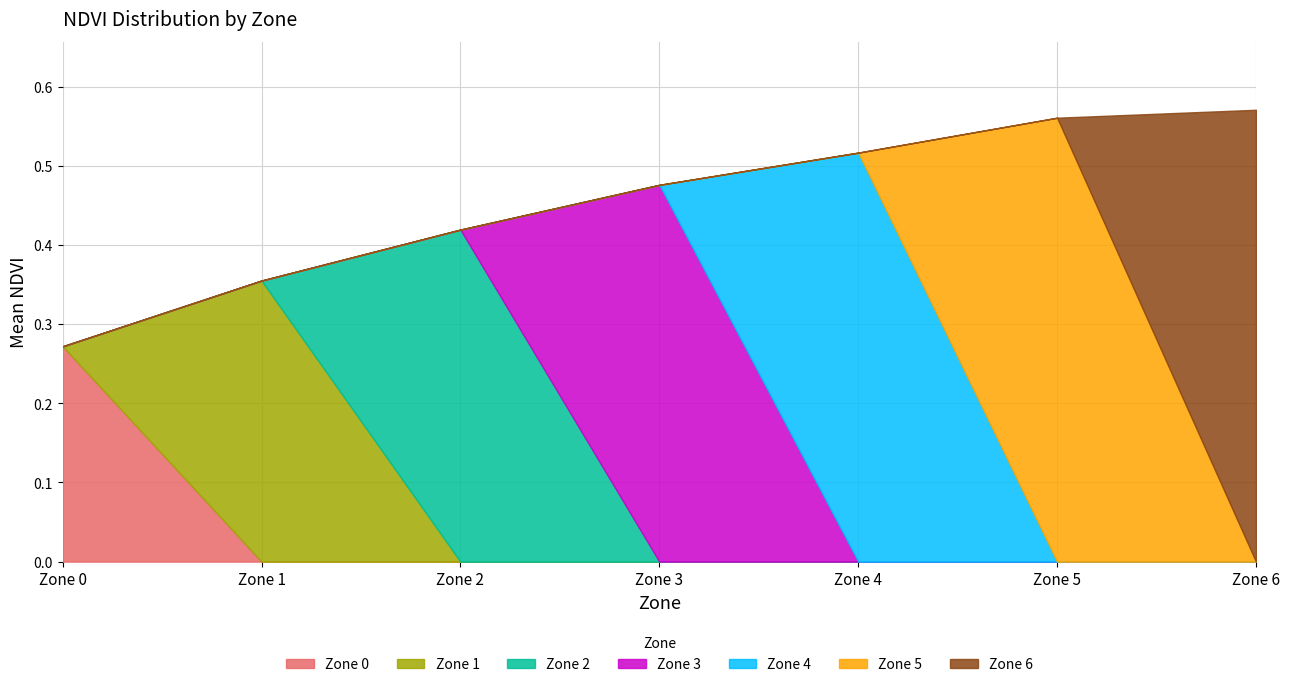

Is the value of Zone 2 at 5 greater than the value of Zone 0 at 9?

Yes